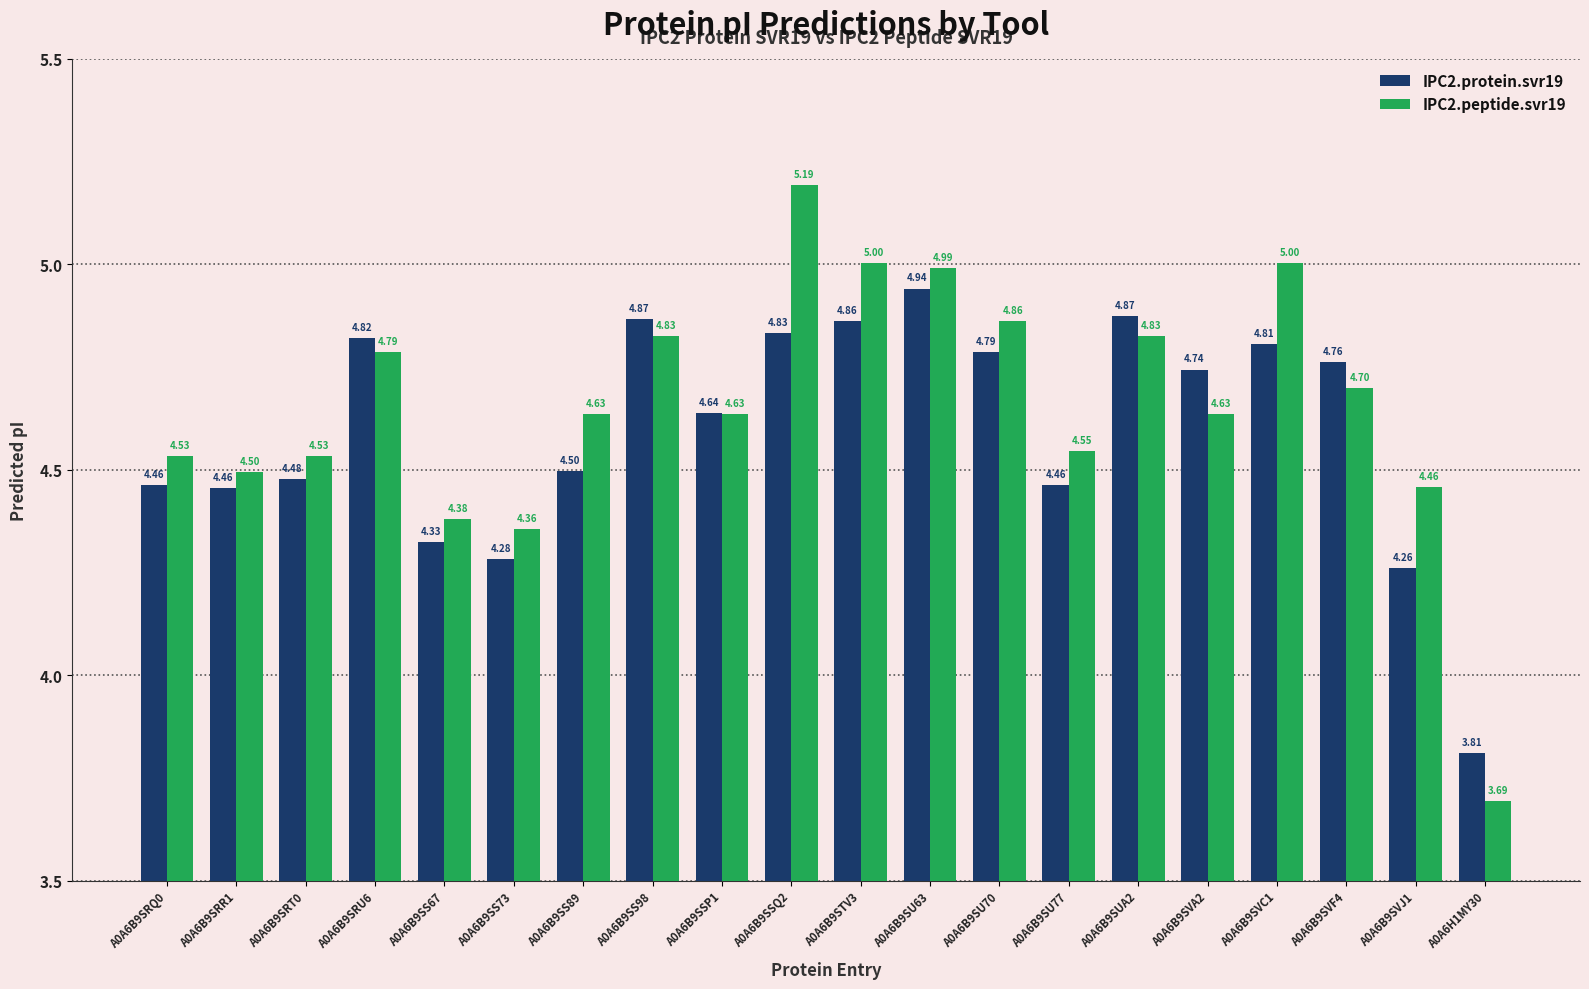

Which series has the widest spread of values?

IPC2.peptide.svr19